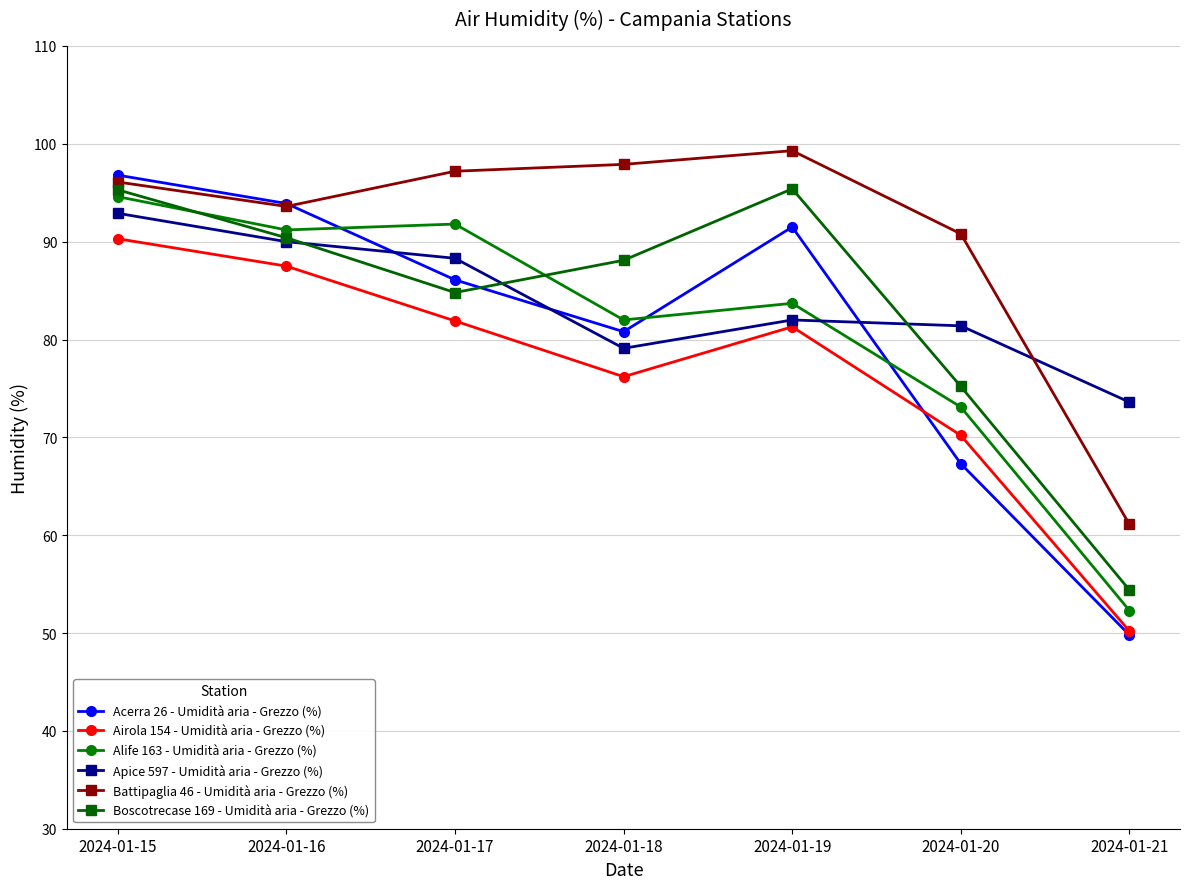

At which category is the sum across all series the highest?

2024-01-15